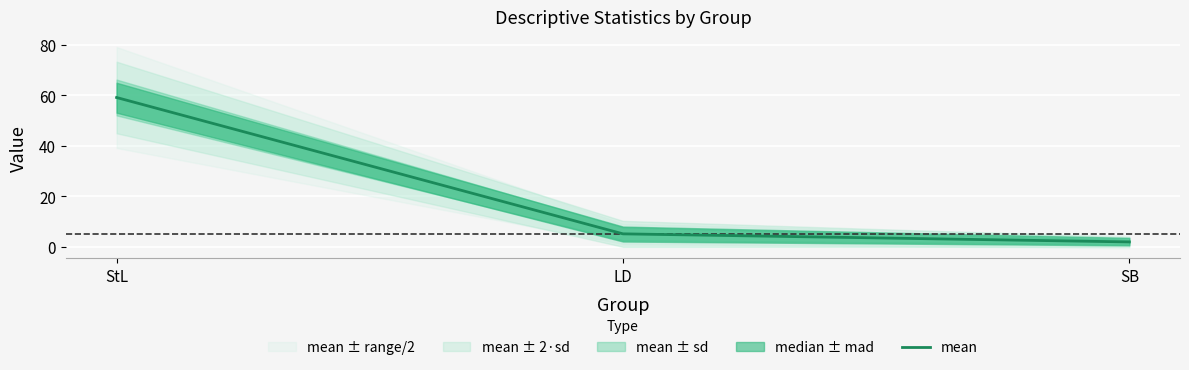

Reading left to right, extract all data points from this chart.

StL=59.1	LD=5.1	SB=1.9